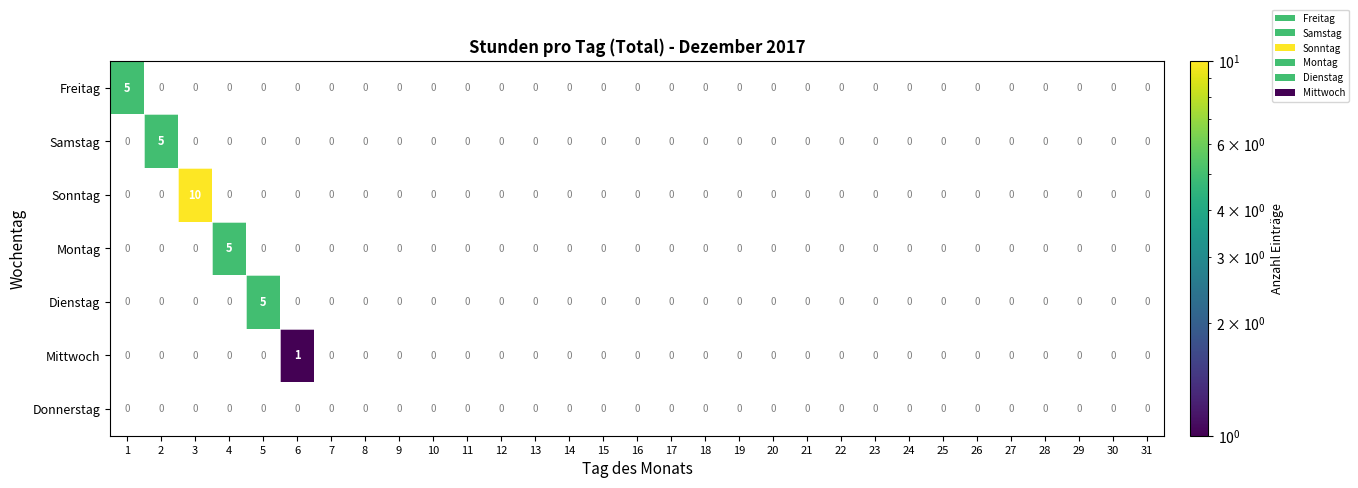

At how many categories does at least one series exceed 7?

1